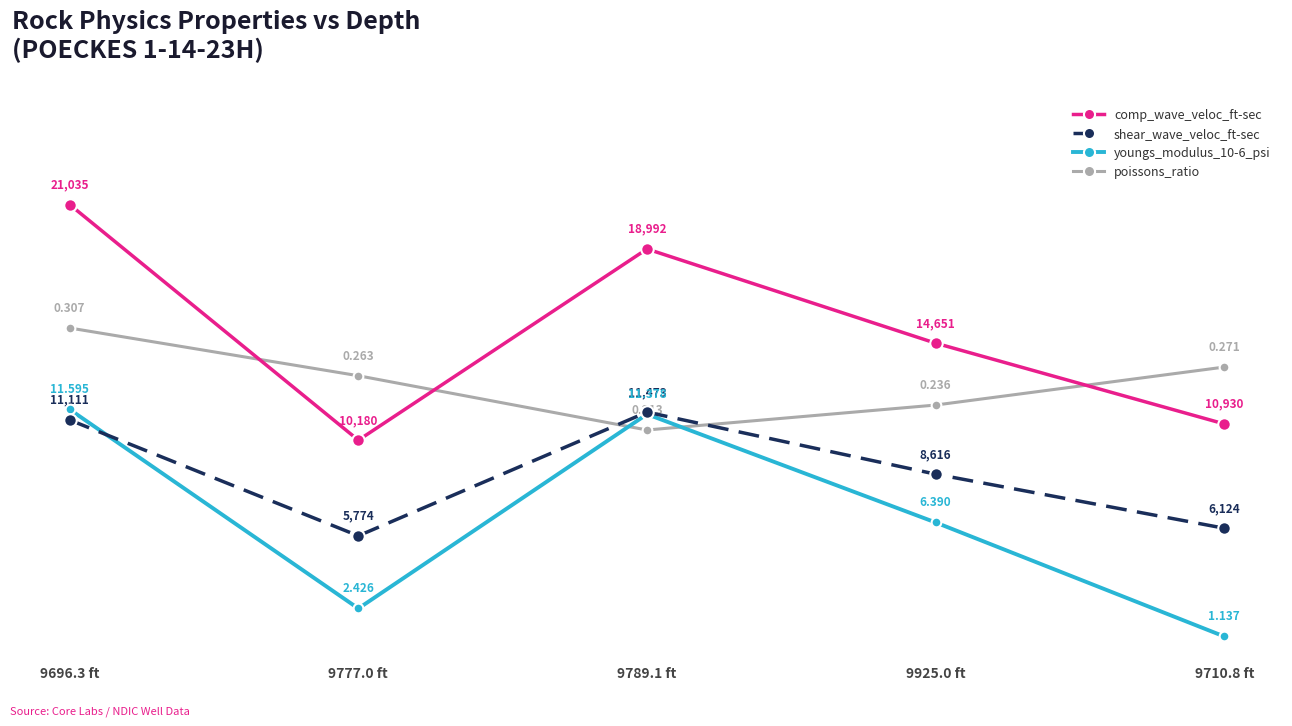

At which category is the sum across all series the highest?

9696.3 ft